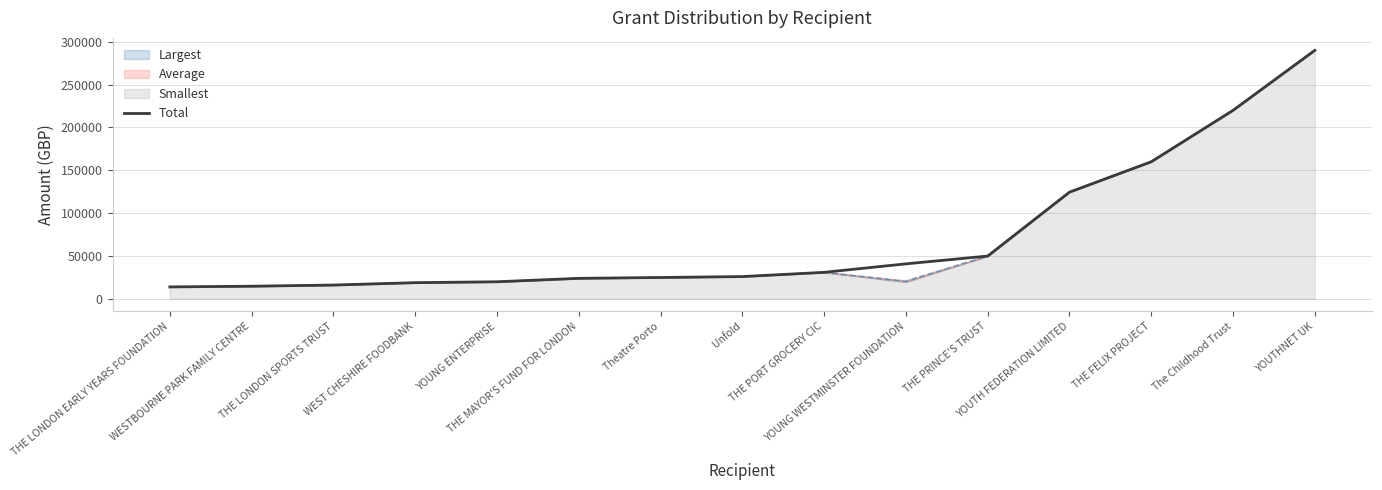

Approximately how many times larger is the value at THE PRINCE'S TRUST compared to YOUNG ENTERPRISE?

2.5